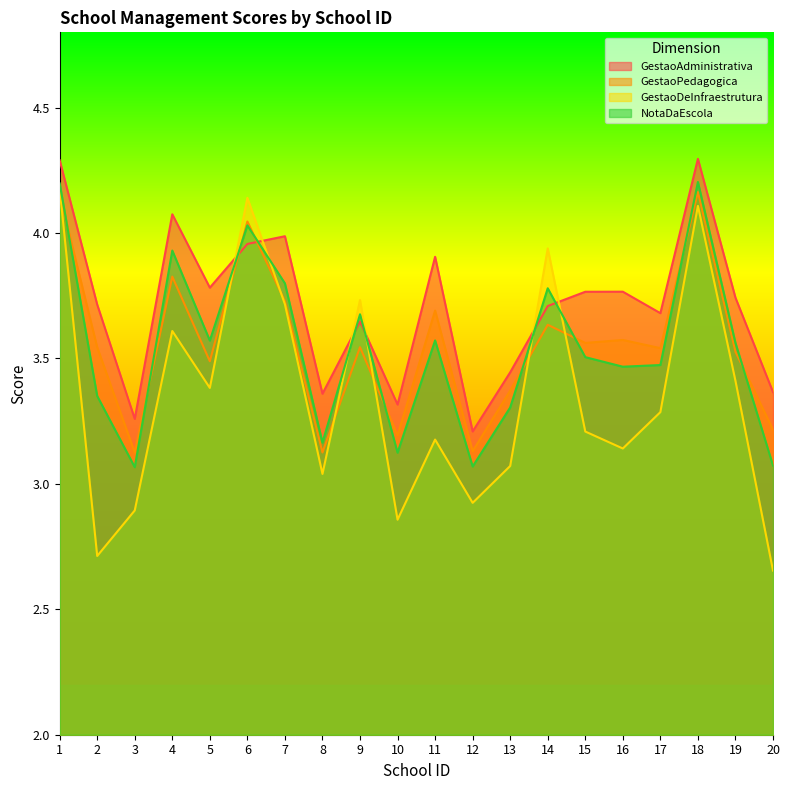

Rank the categories by GestaoAdministrativa value from lowest to highest.

12, 3, 10, 8, 20, 13, 9, 17, 14, 2, 19, 15, 16, 5, 11, 6, 7, 4, 1, 18